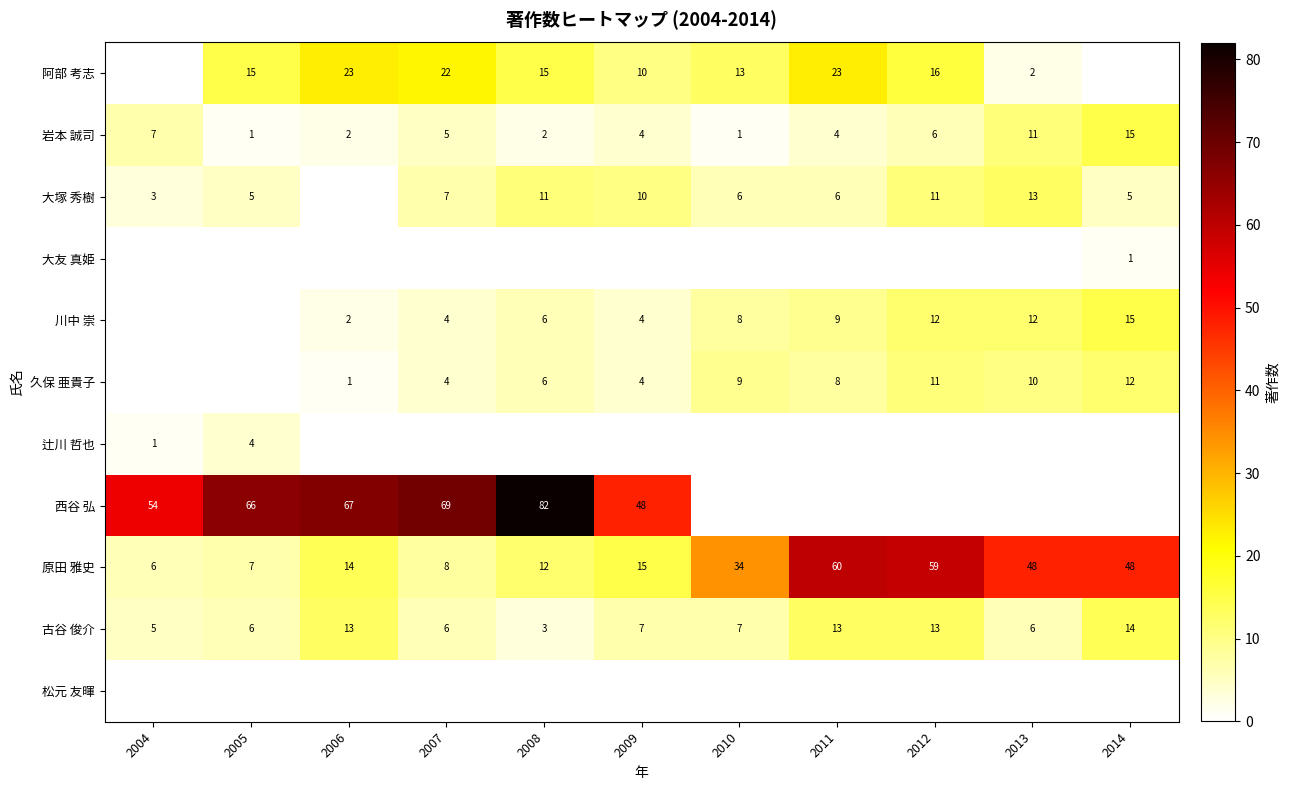

True or false: 西谷 弘 has a value of 48 at 2009.

True